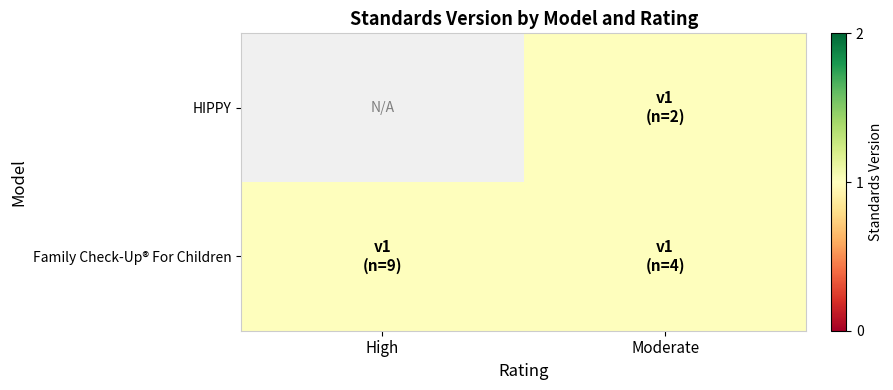

Which category has the highest value across all series?

Moderate